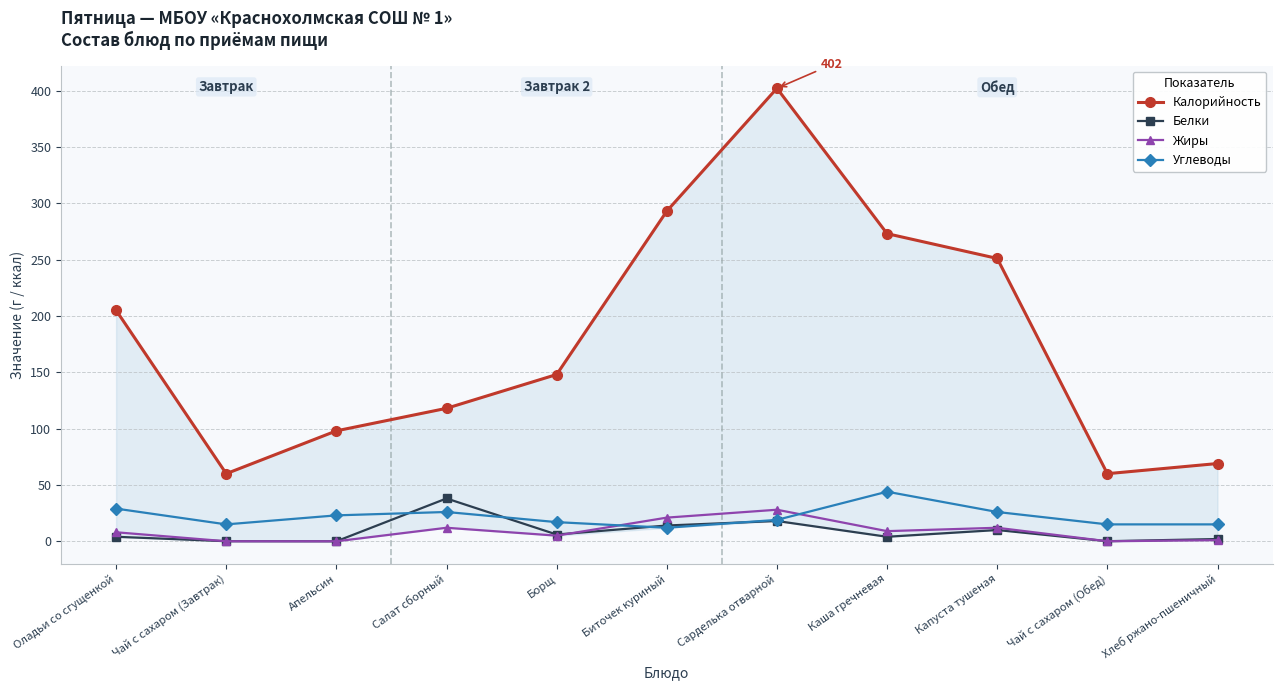

Reading left to right, what are all the values shown in this chart?

Калорийность: Оладьи со сгущенкой=205.0	Чай с сахаром (Завтрак)=60.0	Апельсин=98.0	Салат сборный=118.0	Борщ=148.0	Биточек куриный=293.0	Сарделька отварной=402.0	Каша гречневая=273.0	Капуста тушеная=251.0	Чай с сахаром (Обед)=60.0	Хлеб ржано-пшеничный=69.0
Белки: Оладьи со сгущенкой=4.0	Чай с сахаром (Завтрак)=0.1	Апельсин=0.0	Салат сборный=38.0	Борщ=6.0	Биточек куриный=14.0	Сарделька отварной=18.0	Каша гречневая=4.0	Капуста тушеная=10.0	Чай с сахаром (Обед)=0.1	Хлеб ржано-пшеничный=2.0
Жиры: Оладьи со сгущенкой=8.0	Чай с сахаром (Завтрак)=0.0	Апельсин=0.0	Салат сборный=12.0	Борщ=5.0	Биточек куриный=21.0	Сарделька отварной=28.0	Каша гречневая=9.0	Капуста тушеная=12.0	Чай с сахаром (Обед)=0.0	Хлеб ржано-пшеничный=1.0
Углеводы: Оладьи со сгущенкой=29.0	Чай с сахаром (Завтрак)=15.0	Апельсин=23.0	Салат сборный=26.0	Борщ=17.0	Биточек куриный=12.0	Сарделька отварной=19.0	Каша гречневая=44.0	Капуста тушеная=26.0	Чай с сахаром (Обед)=15.0	Хлеб ржано-пшеничный=15.0